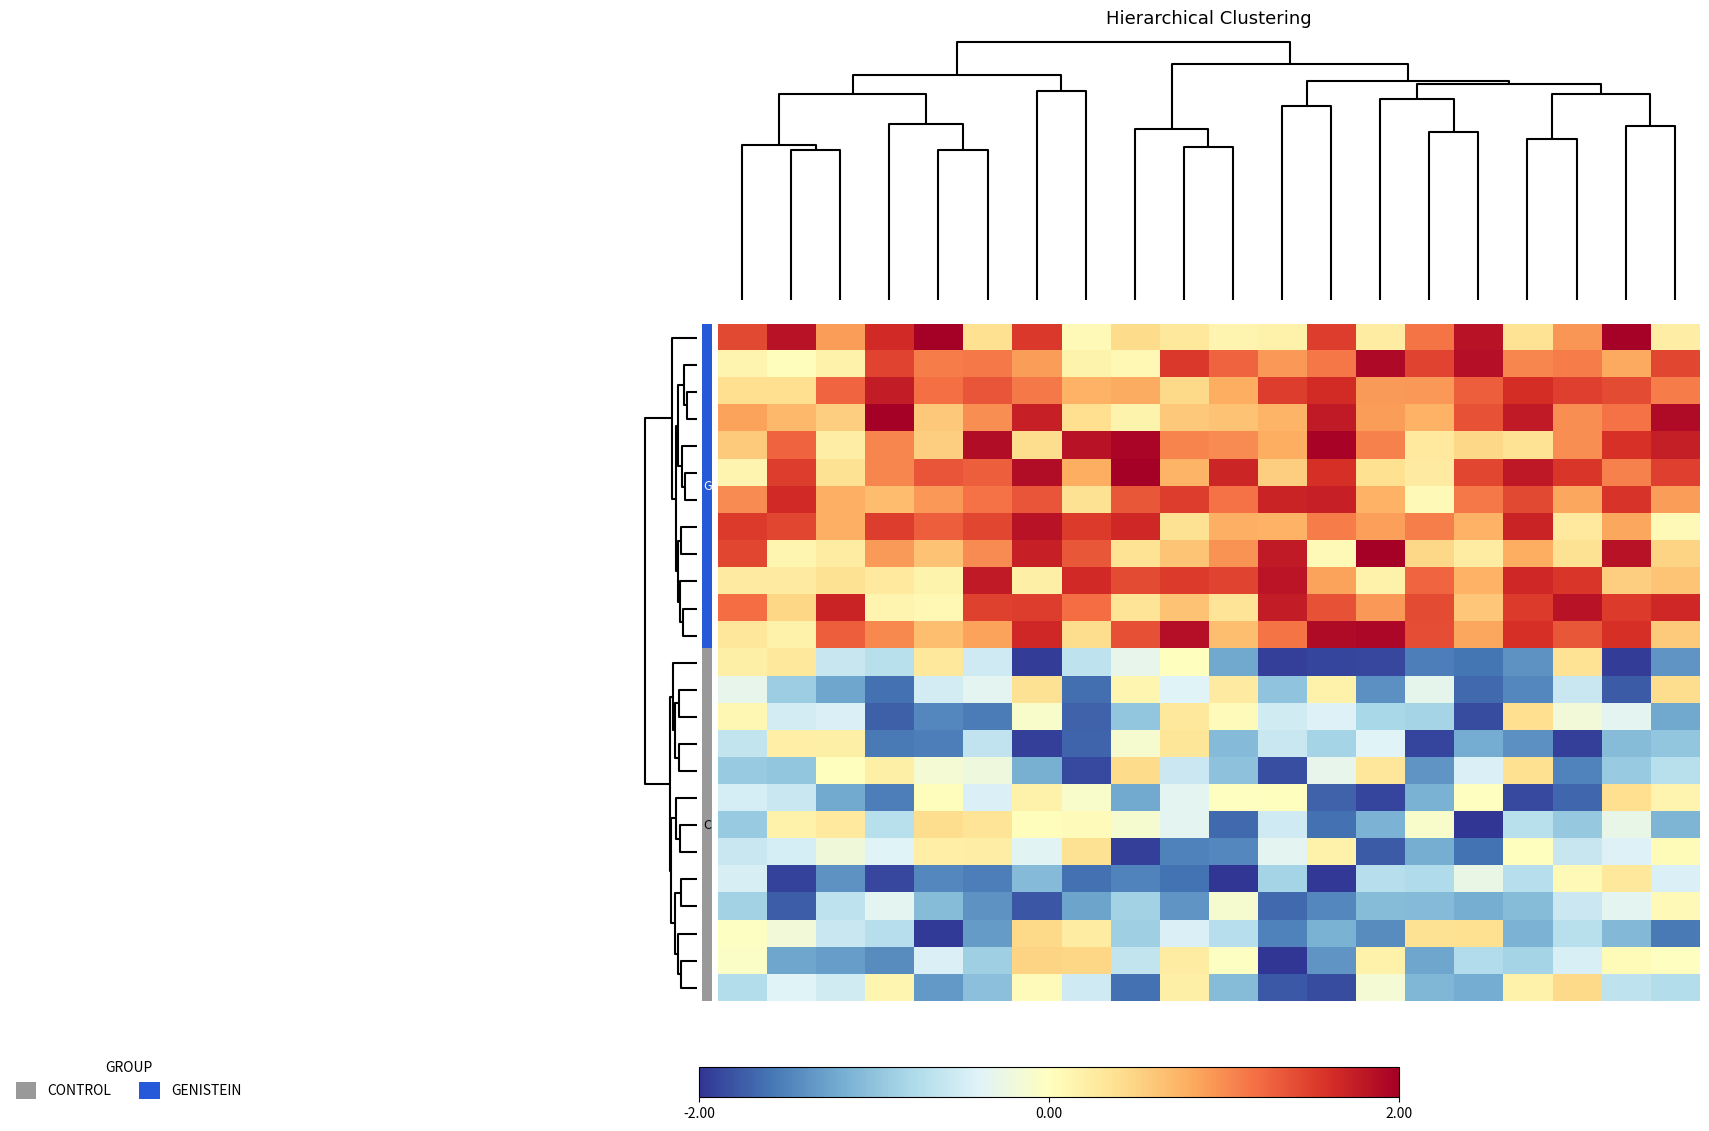

What is the smallest value displayed?

-2.0